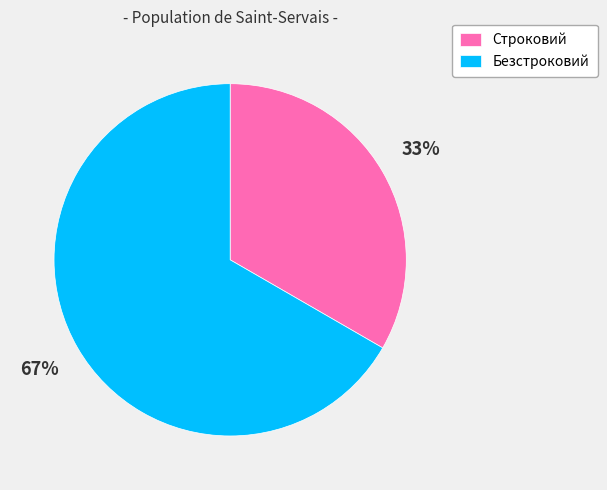

Is there a majority slice in this chart?

Yes